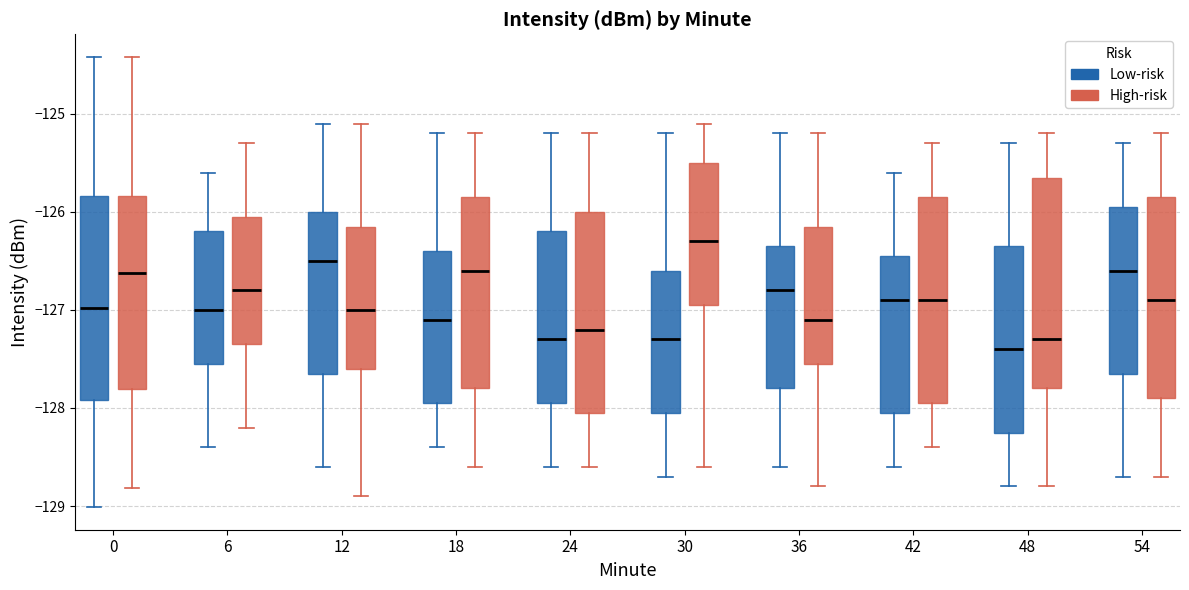

Reading left to right, transcribe this box plot: for each box, give where its median line is, the range the box spans, and where its two whiskers end, as read against the y-axis. The values are not printed on the chart, so give them approximately, as read against the axis.

0 (Low-risk): median -127.0, box -127.9 to -125.8, whiskers -129.0 to -124.4
0 (High-risk): median -126.6, box -127.8 to -125.8, whiskers -128.8 to -124.4
6 (Low-risk): median -127.0, box -127.5 to -126.2, whiskers -128.4 to -125.6
6 (High-risk): median -126.8, box -127.3 to -126.0, whiskers -128.2 to -125.3
12 (Low-risk): median -126.5, box -127.6 to -126.0, whiskers -128.6 to -125.1
12 (High-risk): median -127.0, box -127.6 to -126.1, whiskers -128.9 to -125.1
18 (Low-risk): median -127.1, box -127.9 to -126.4, whiskers -128.4 to -125.2
18 (High-risk): median -126.6, box -127.8 to -125.8, whiskers -128.6 to -125.2
24 (Low-risk): median -127.3, box -127.9 to -126.2, whiskers -128.6 to -125.2
24 (High-risk): median -127.2, box -128.0 to -126.0, whiskers -128.6 to -125.2
30 (Low-risk): median -127.3, box -128.0 to -126.6, whiskers -128.7 to -125.2
30 (High-risk): median -126.3, box -126.9 to -125.5, whiskers -128.6 to -125.1
36 (Low-risk): median -126.8, box -127.8 to -126.3, whiskers -128.6 to -125.2
36 (High-risk): median -127.1, box -127.5 to -126.1, whiskers -128.8 to -125.2
42 (Low-risk): median -126.9, box -128.0 to -126.4, whiskers -128.6 to -125.6
42 (High-risk): median -126.9, box -127.9 to -125.8, whiskers -128.4 to -125.3
48 (Low-risk): median -127.4, box -128.2 to -126.3, whiskers -128.8 to -125.3
48 (High-risk): median -127.3, box -127.8 to -125.6, whiskers -128.8 to -125.2
54 (Low-risk): median -126.6, box -127.6 to -125.9, whiskers -128.7 to -125.3
54 (High-risk): median -126.9, box -127.9 to -125.8, whiskers -128.7 to -125.2